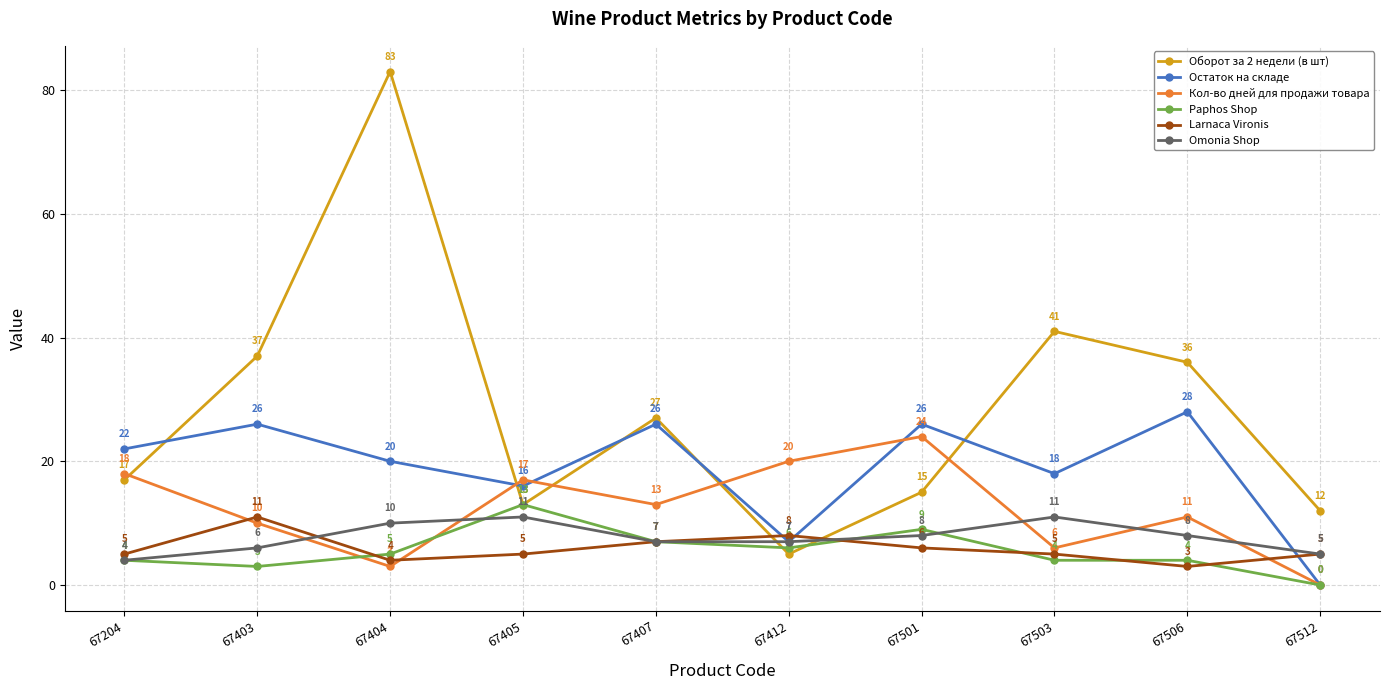

After their last crossing, which series has the higher values: Omonia Shop or Оборот за 2 недели (в шт)?

Оборот за 2 недели (в шт)